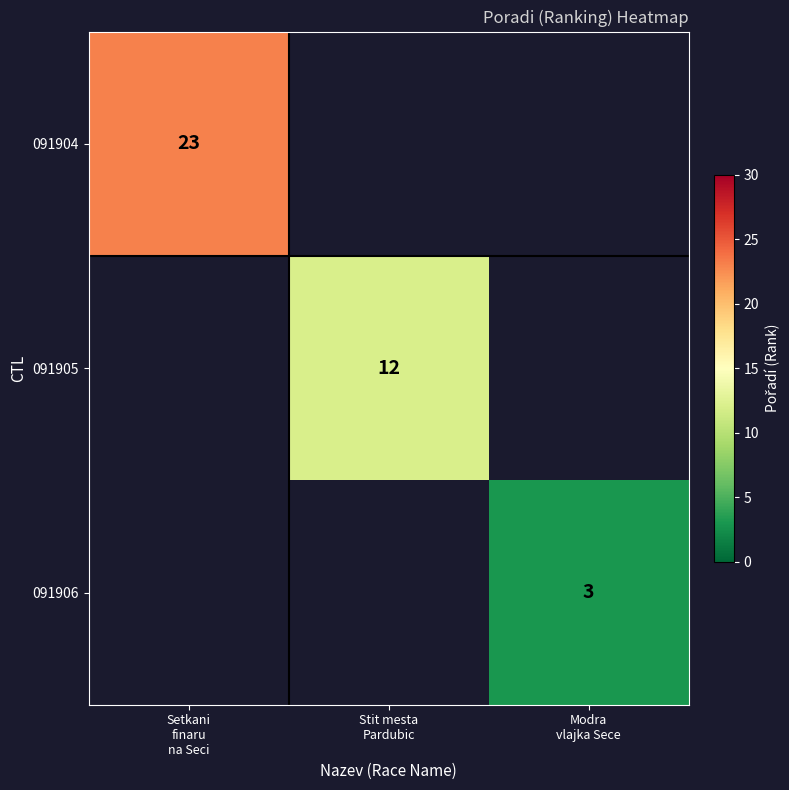

Rank the series by their maximum value, from highest to lowest.

091904, 091905, 091906